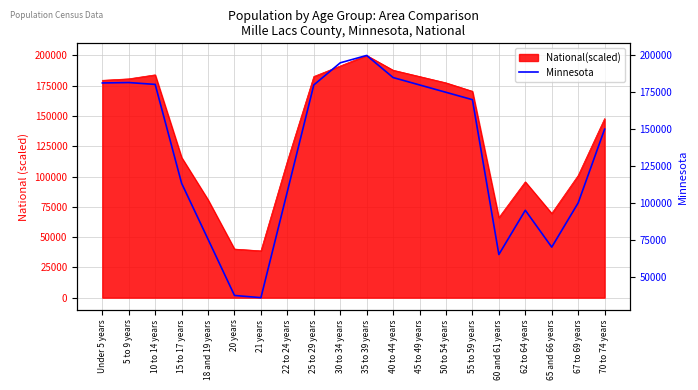

What is the minimum value shown in the chart?

35730